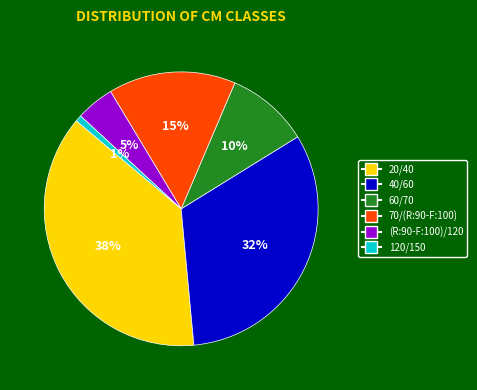

Is the sum of 70/(R:90-F:100) and 60/70 greater than half?

No